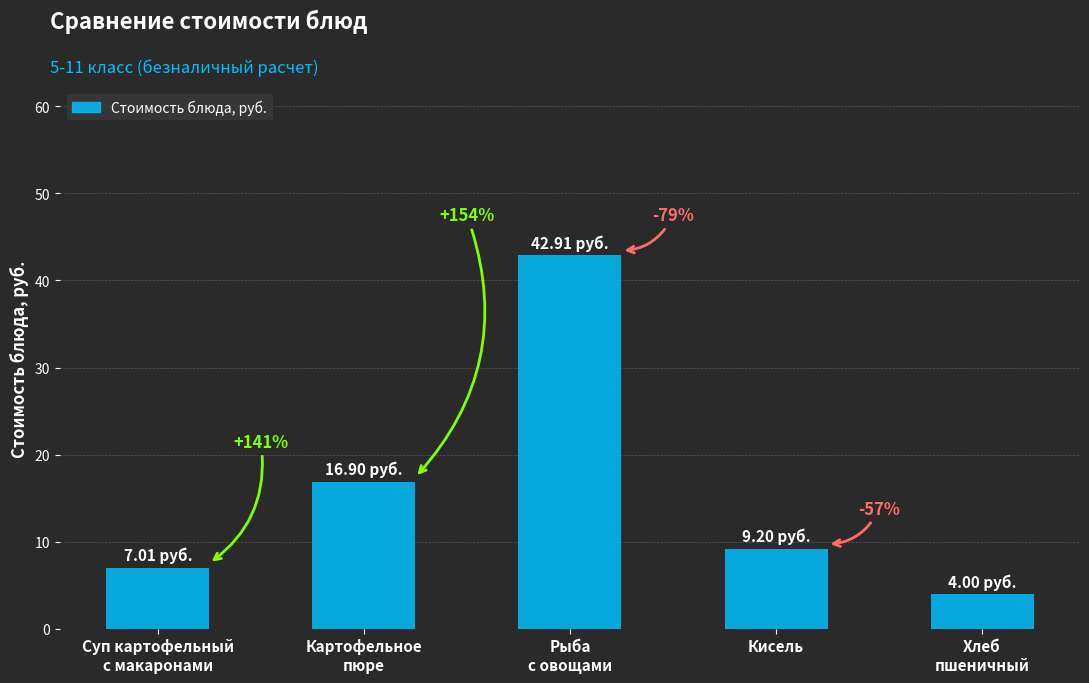

What is the difference between the maximum and minimum values?

38.9